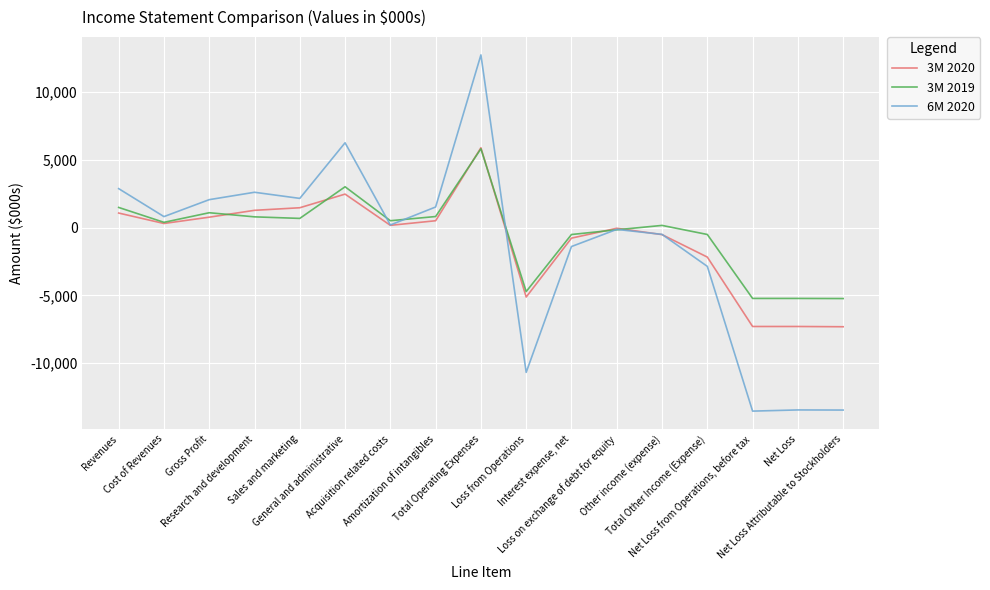

What is the maximum value shown in the chart?

12759